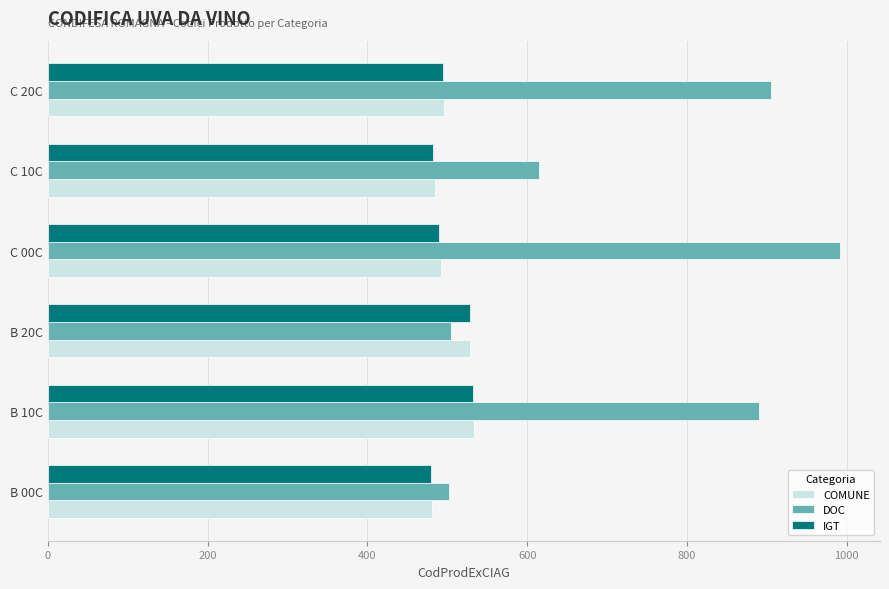

What is the difference between the highest and lowest values at C 10C?

133